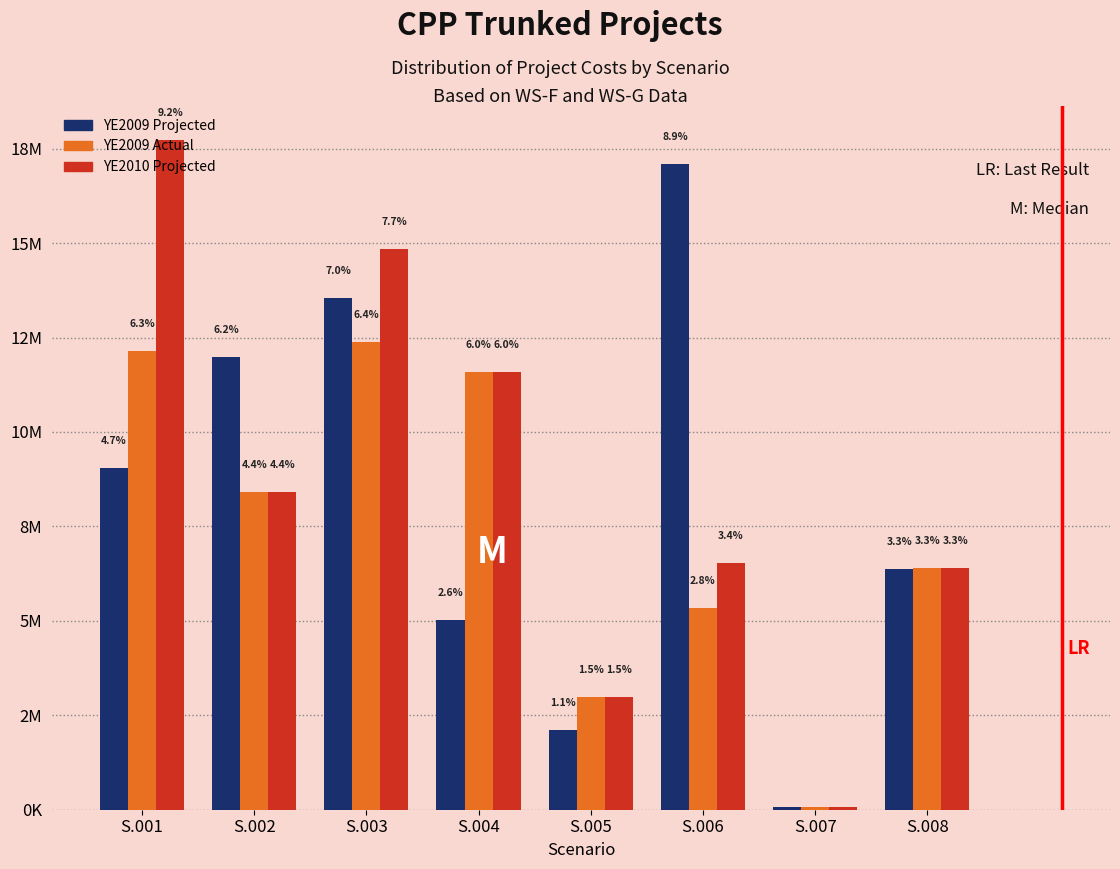

Does the chart contain any negative values?

No